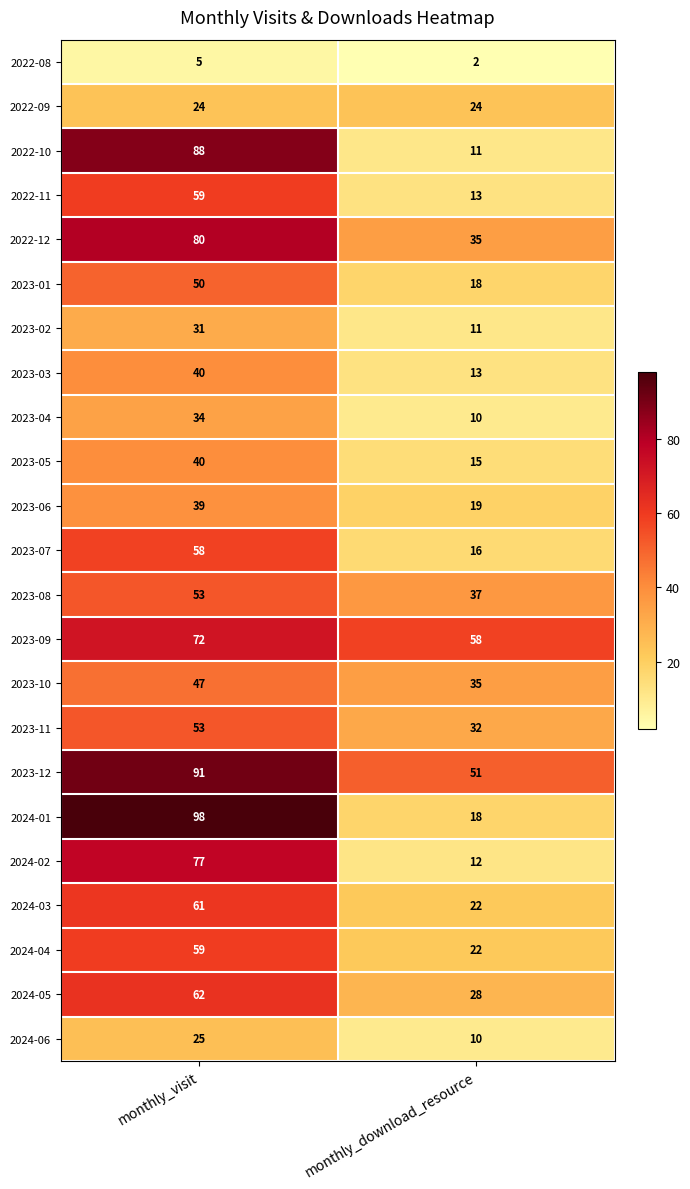

At which category is the sum across all series the highest?

monthly_visit